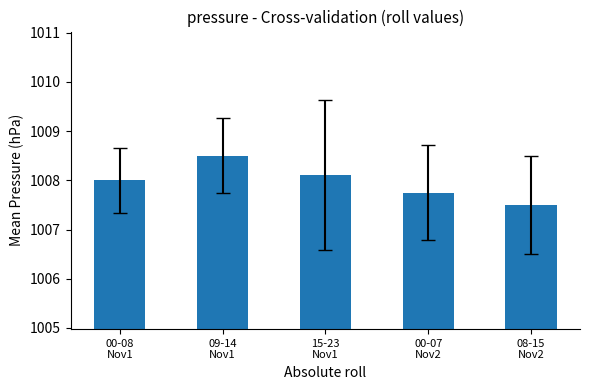

At which label is the value closest to 1008?

00-08
Nov1